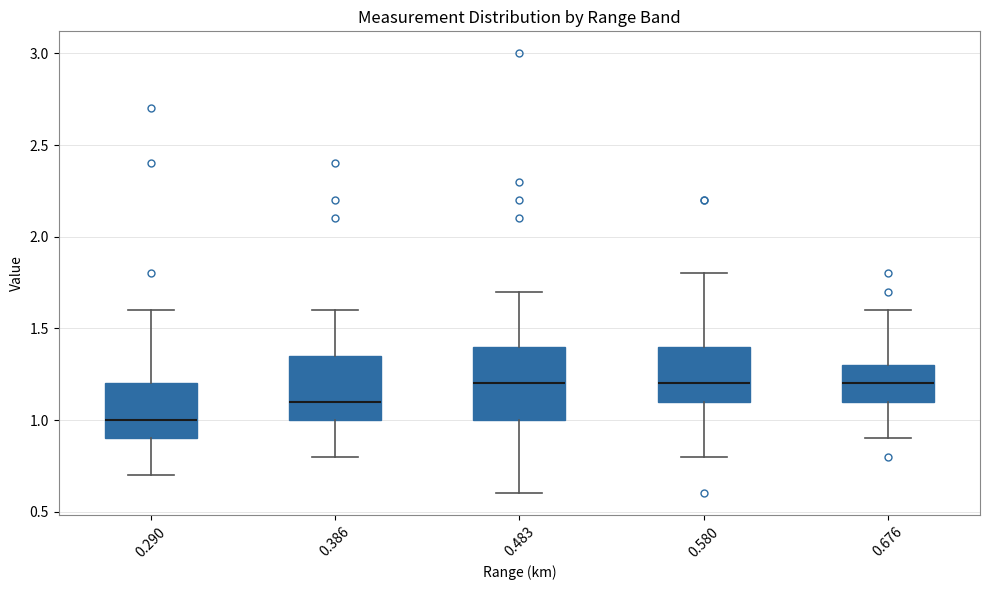

Where does the upper whisker of the box at x = 0.290 end on the y-axis? The values are not printed on the chart, so give them approximately, as read against the axis.

1.60